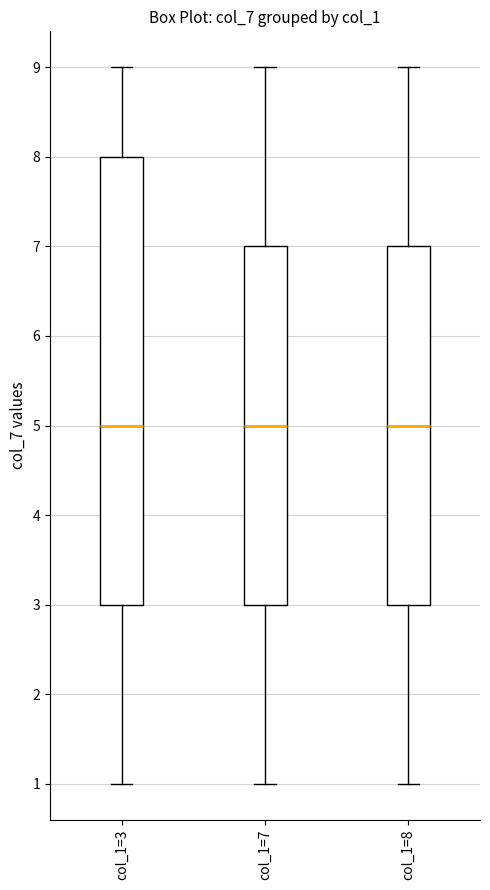

Reading left to right, transcribe this box plot: for each box, give where its median line is, the range the box spans, and where its two whiskers end, as read against the y-axis. The values are not printed on the chart, so give them approximately, as read against the axis.

col_1=3: median 5, box 3 to 8, whiskers 1 to 9
col_1=7: median 5, box 3 to 7, whiskers 1 to 9
col_1=8: median 5, box 3 to 7, whiskers 1 to 9